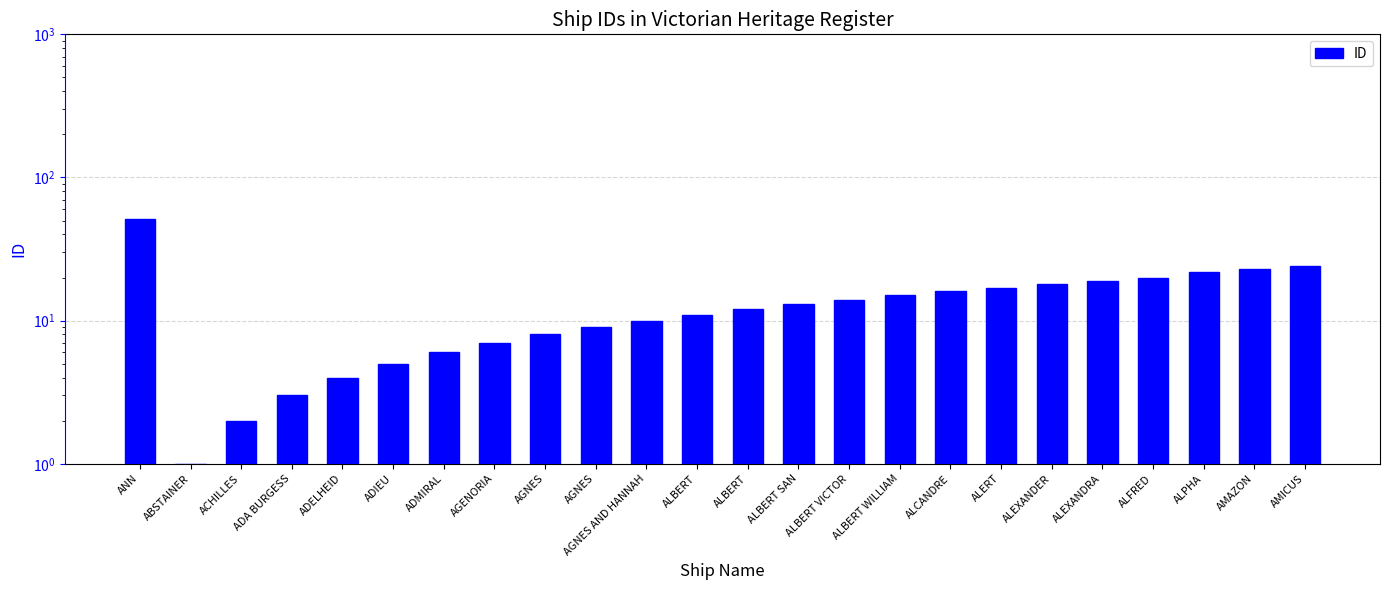

Rank the categories by value from lowest to highest.

ABSTAINER, ACHILLES, ADA BURGESS, ADELHEID, ADIEU, ADMIRAL, AGENORIA, AGNES, AGNES, AGNES AND HANNAH, ALBERT, ALBERT, ALBERT SAN, ALBERT VICTOR, ALBERT WILLIAM, ALCANDRE, ALERT, ALEXANDER, ALEXANDRA, ALFRED, ALPHA, AMAZON, AMICUS, ANN